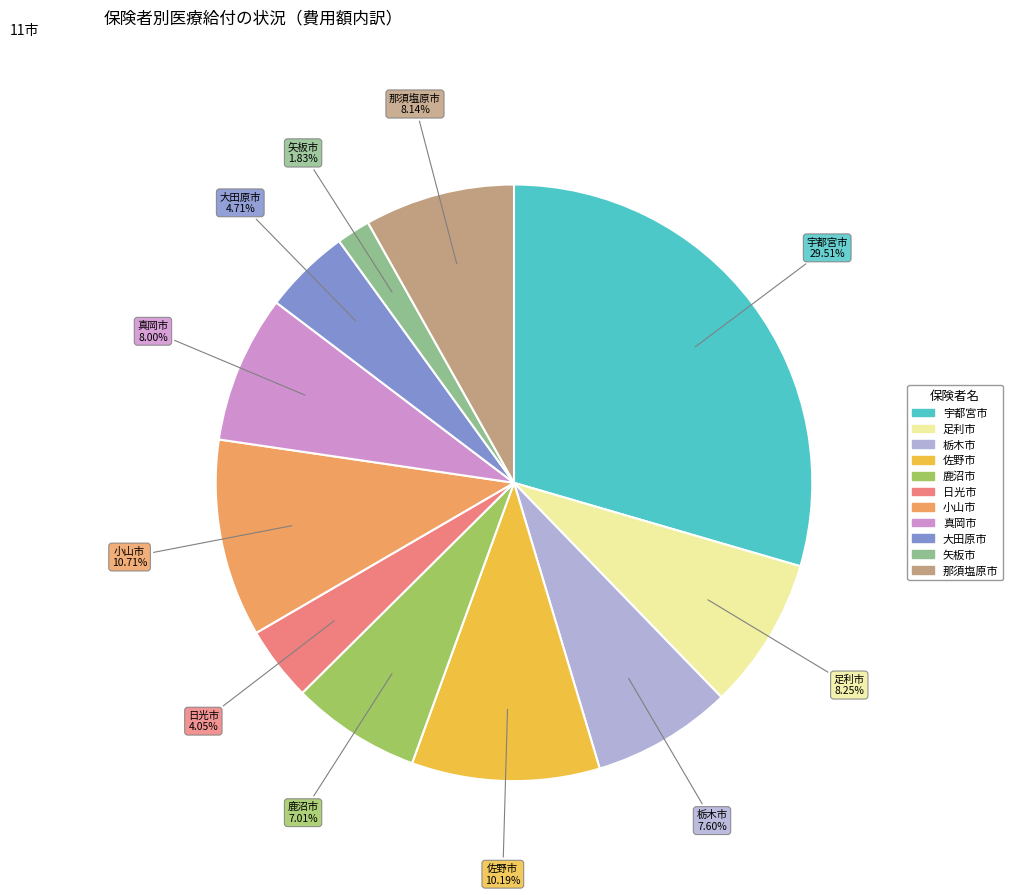

Is it true that 日光市 is 4% of the pie?

True